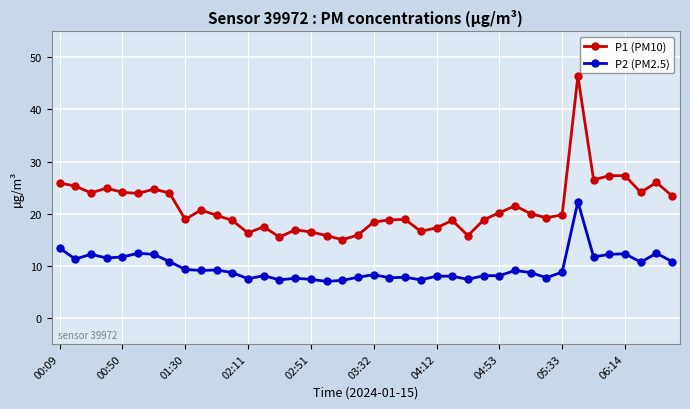

What are all the series names shown in the legend?

P1 (PM10), P2 (PM2.5)